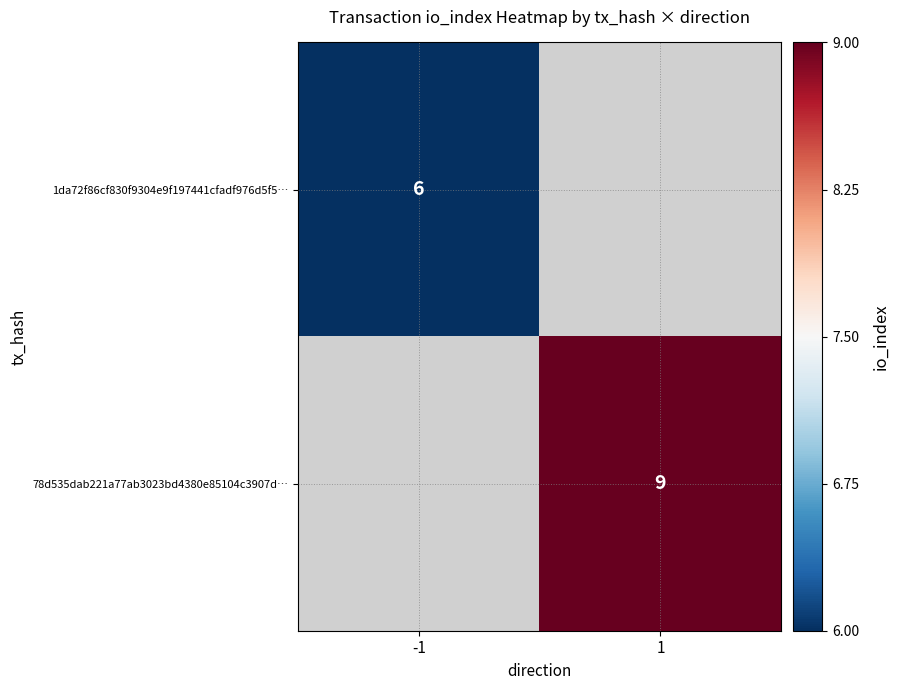

True or false: 78d535dab221a77ab3023bd4380e85104c3907d… has a value of 9 at 1.

True